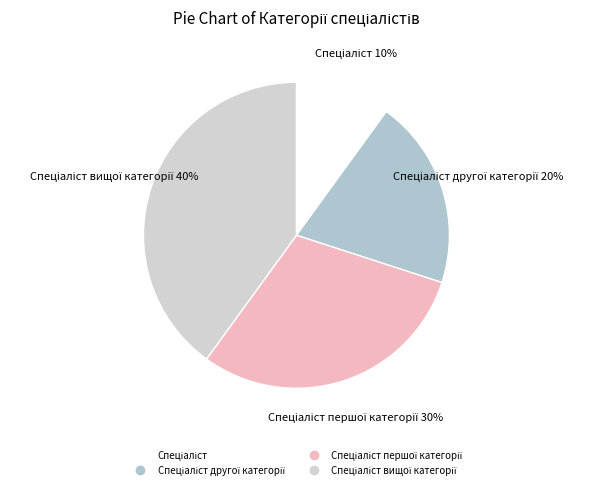

What is the smallest slice in the pie chart?

Спеціаліст